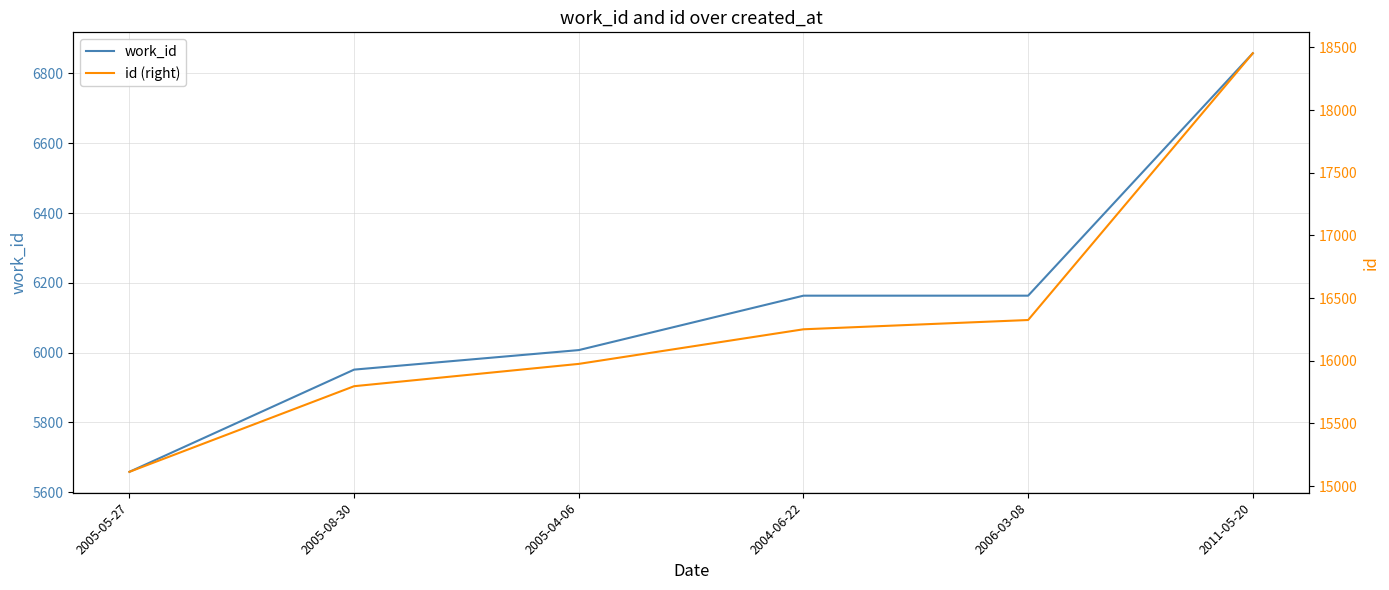

What is the difference between the work_id values at 2005-04-06 and 2005-05-27?

349